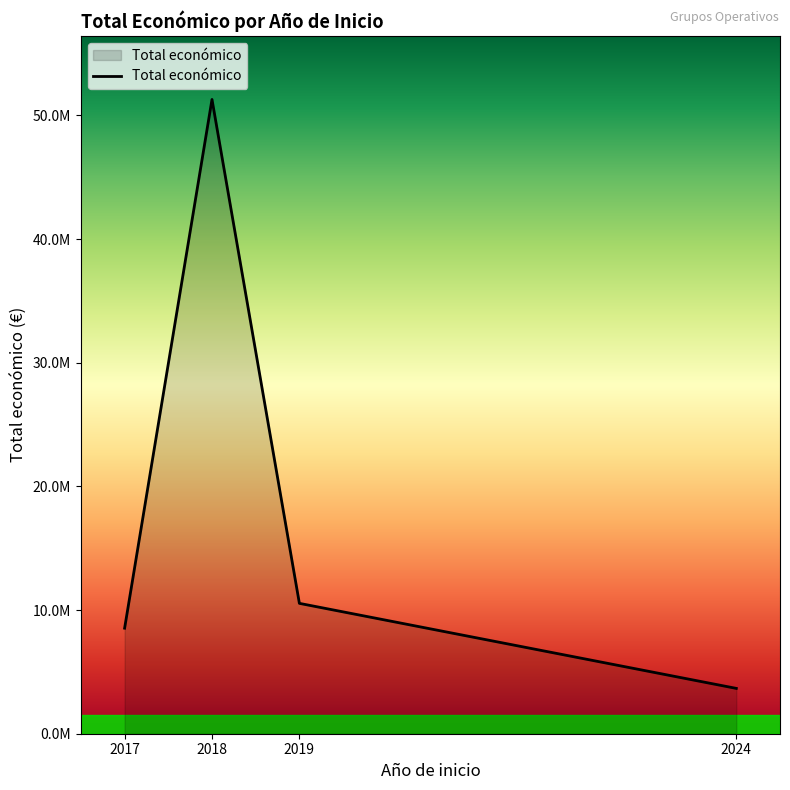

What is the smallest value displayed?

3665806